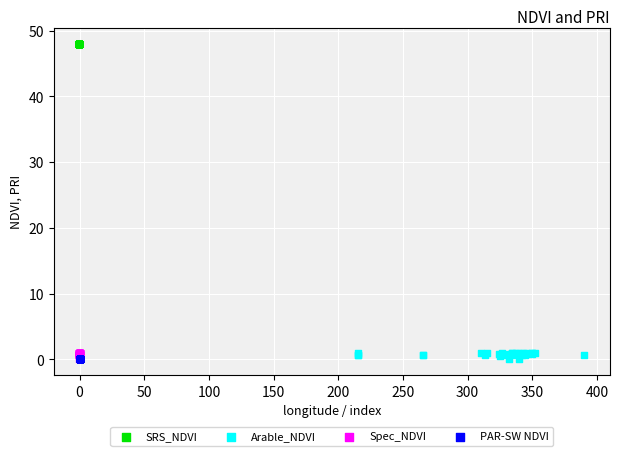

Which series contains the highest Y value?

SRS_NDVI